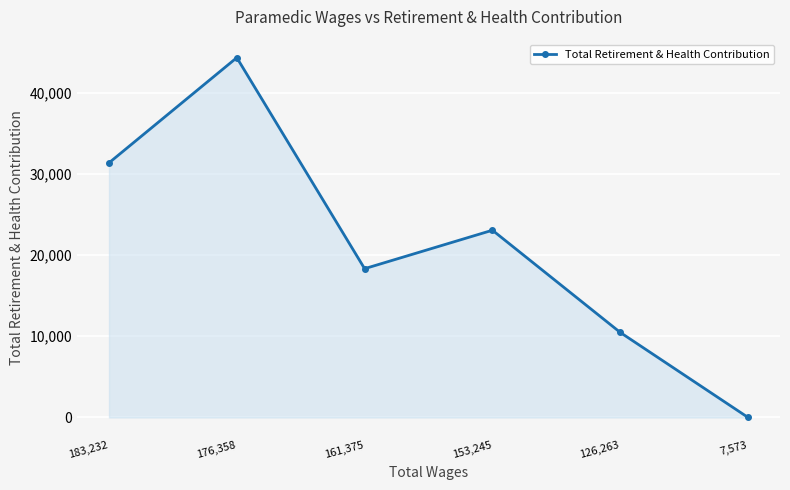

Which label corresponds to the largest value in the chart?

176,358